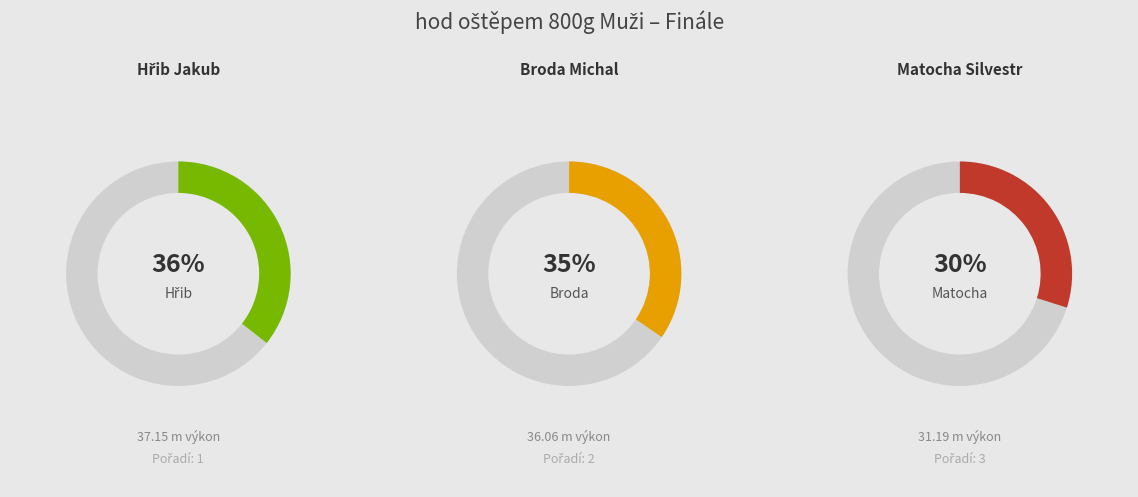

Combined, do Hřib Jakub and Broda Michal account for over 50%?

Yes